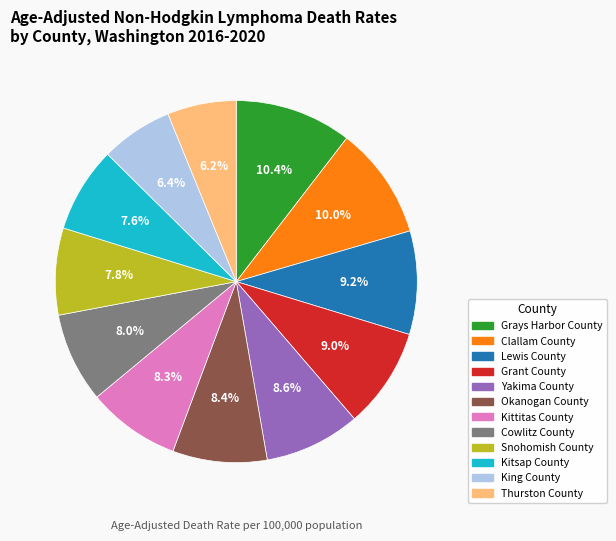

The Okanogan County slice represents 8% of the pie. True or false?

True